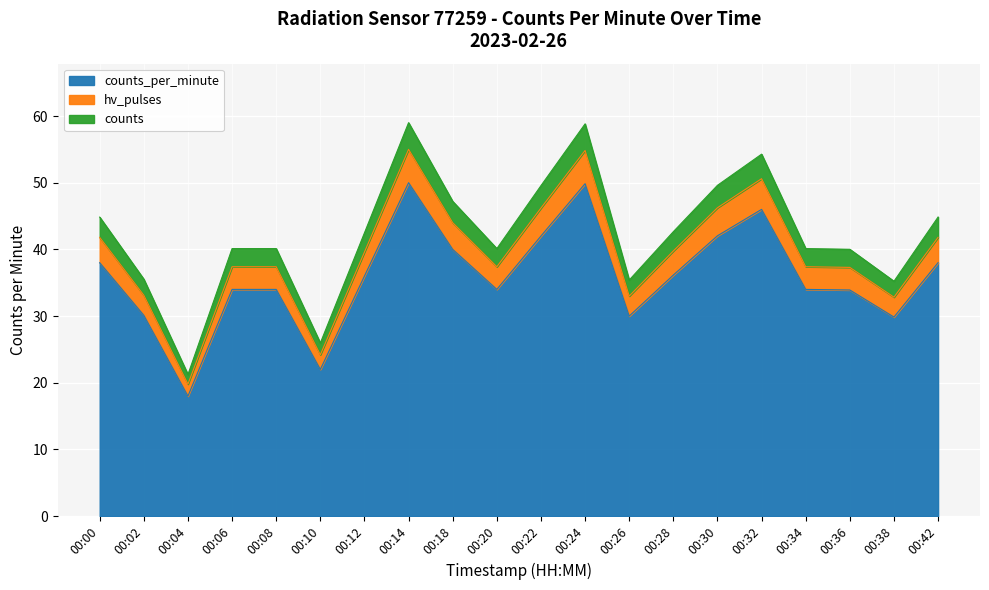

True or false: counts_per_minute and counts intersect in this chart.

False